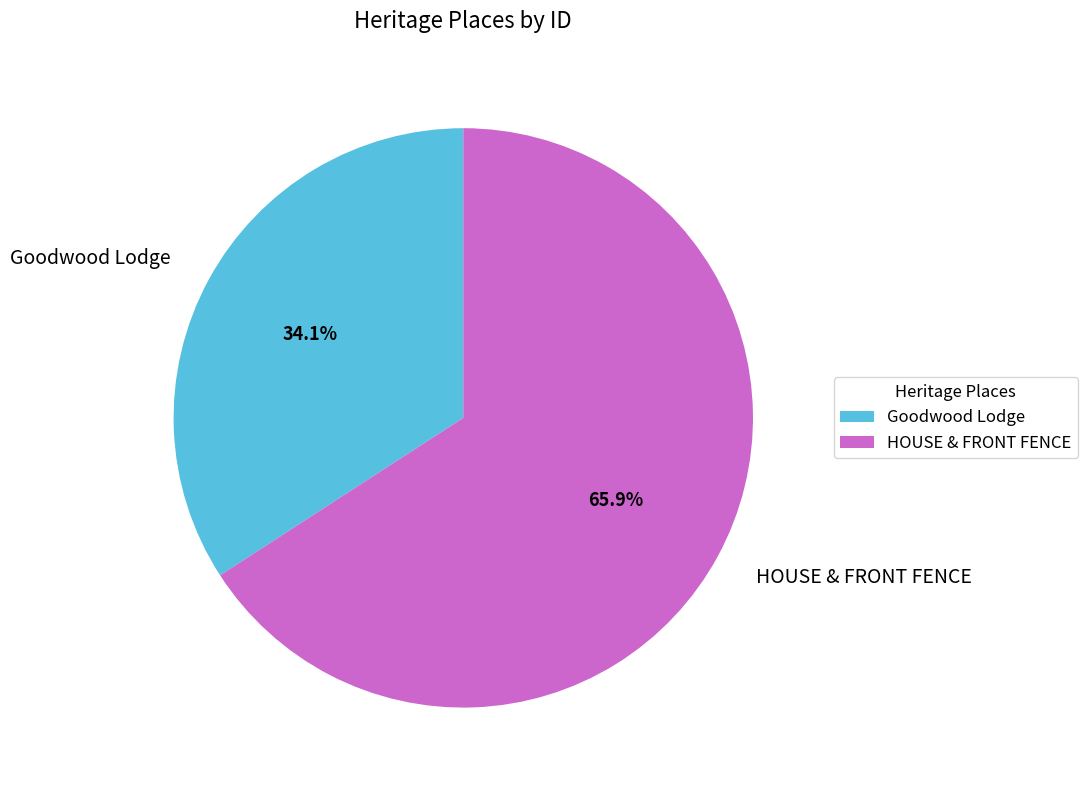

What percentage is NOT represented by Goodwood Lodge?

65.9%